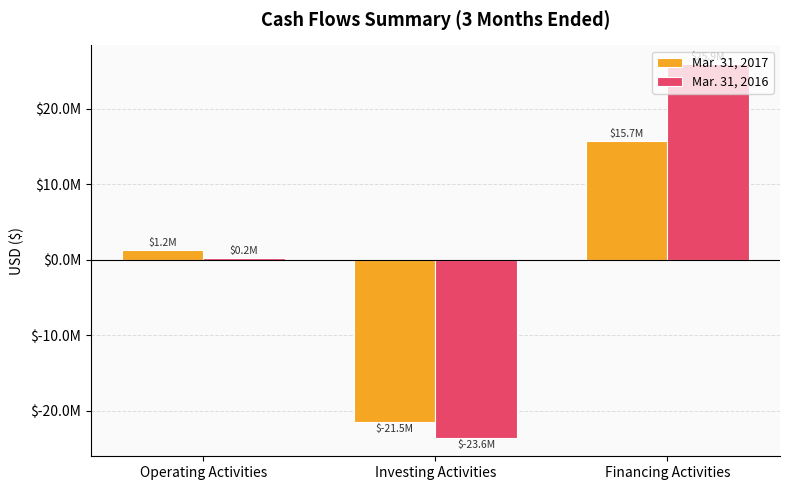

Which series has the widest spread of values?

Mar. 31, 2016